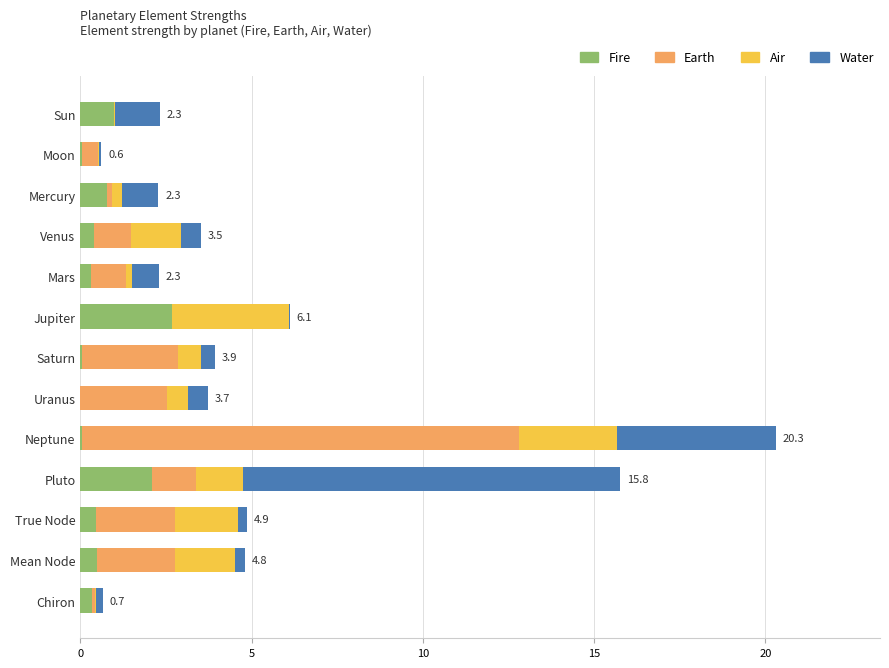

True or false: Fire has a value of 0.0 at Saturn.

True